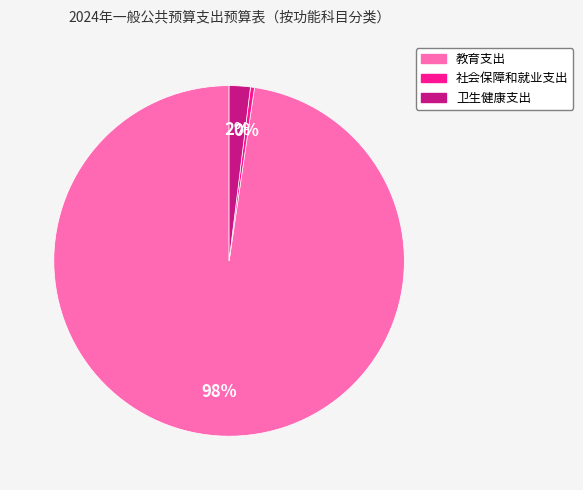

To the nearest percent, what is the combined percentage of 社会保障和就业支出 and 教育支出?

98%